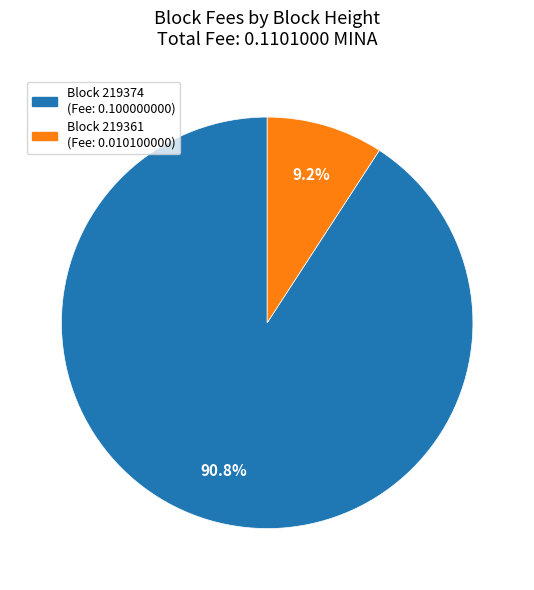

Does any single category account for the majority?

Yes